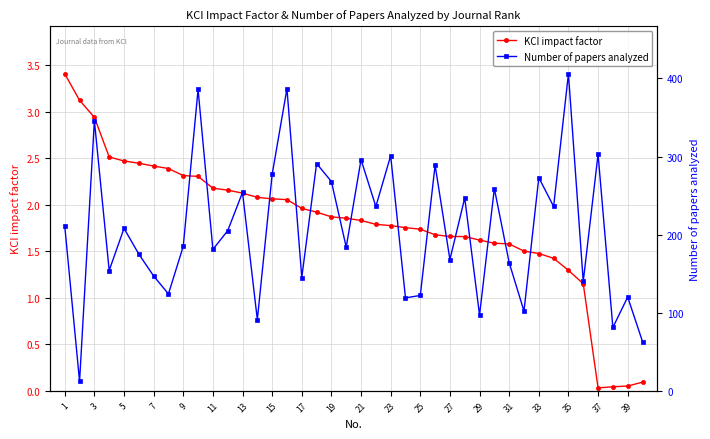

In KCI impact factor, how many points are lower than both neighbors (excluding endpoints)?

1